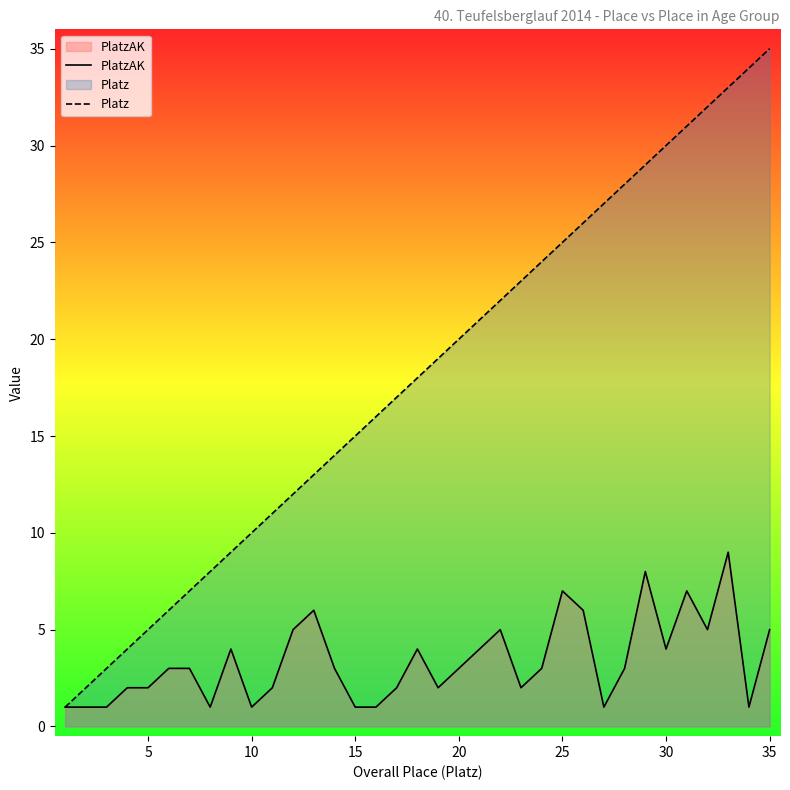

What is the spread (max minus min) of values at 5?

3